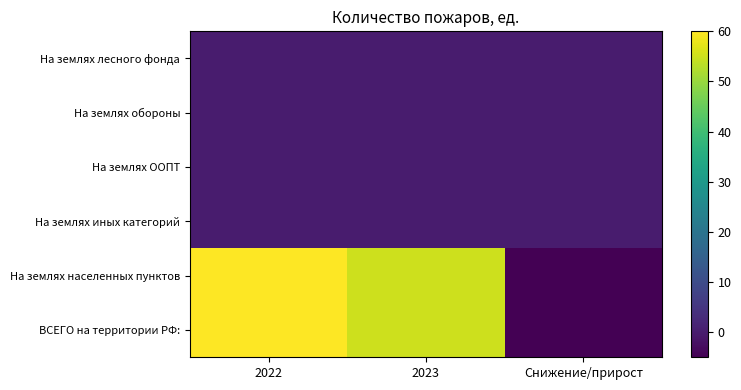

What is the spread (max minus min) of values at 2023?

55